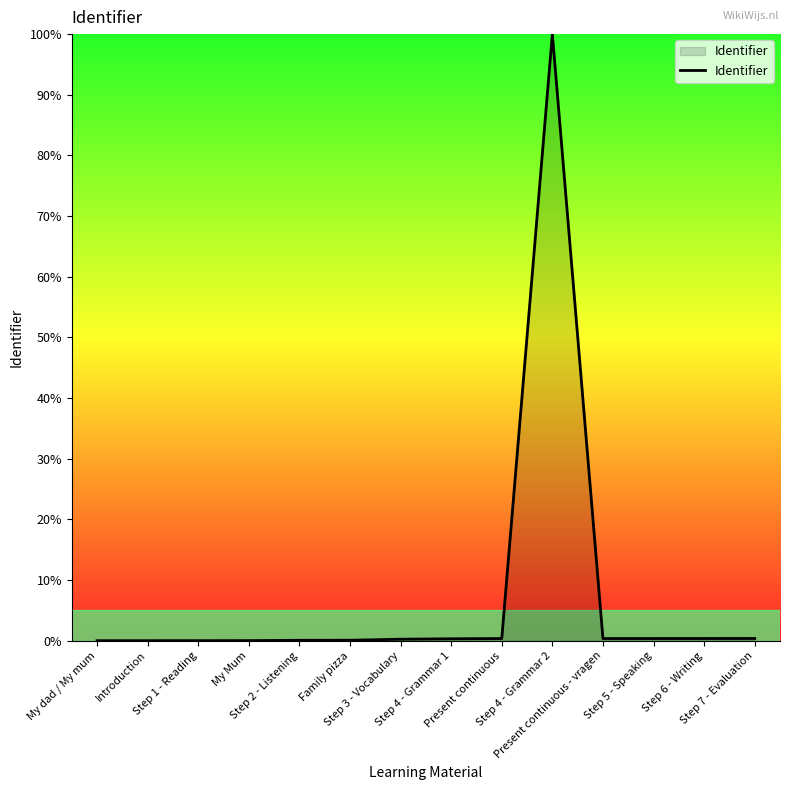

What is the average value?

7.3